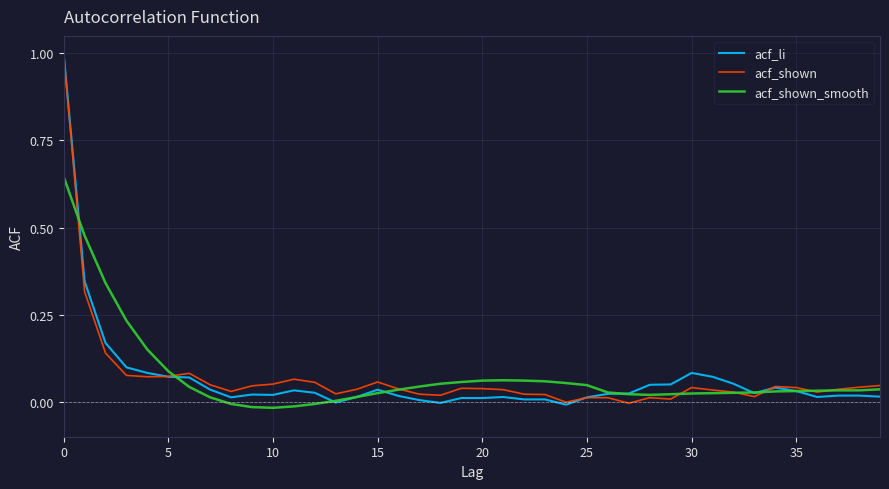

What is the maximum value shown in the chart?

1.0